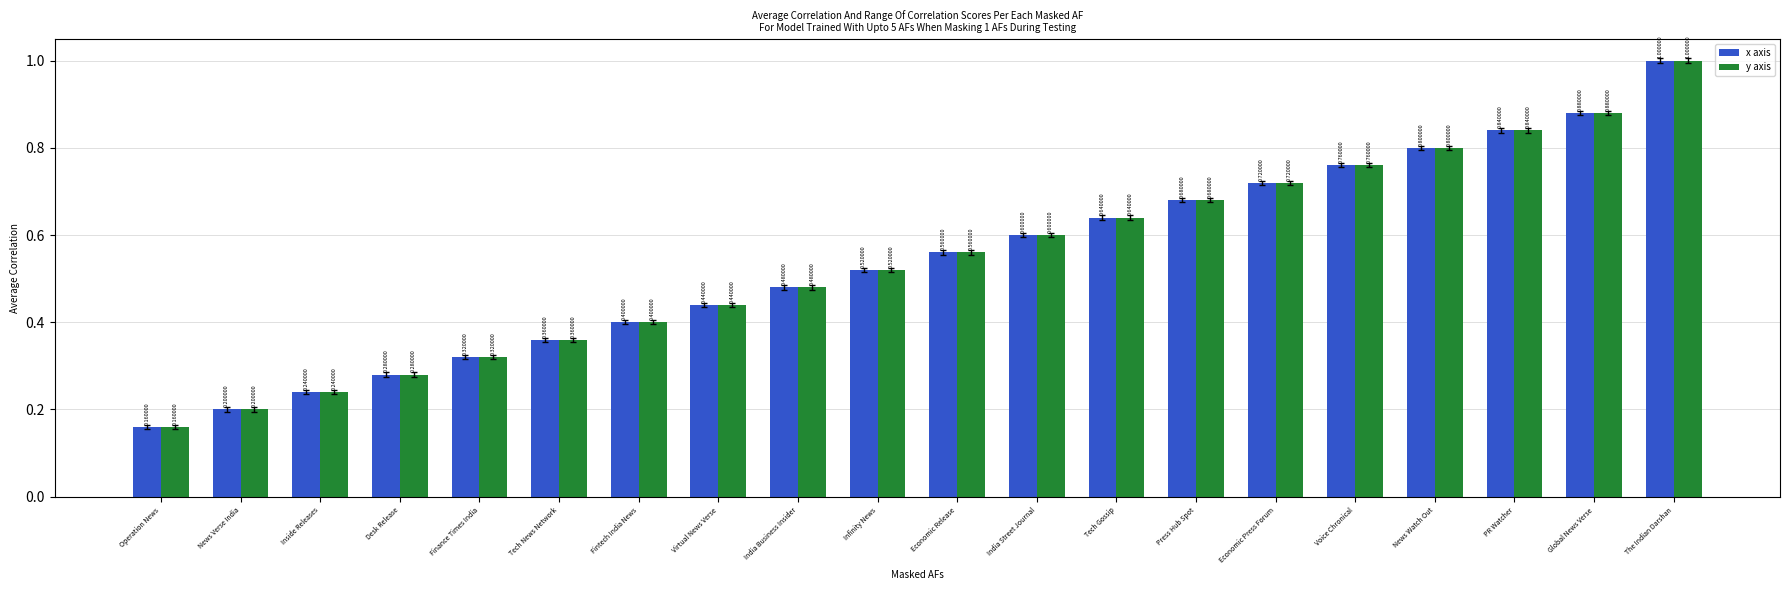

Is the value of y axis at News Watch Out greater than the value of x axis at Desk Release?

Yes